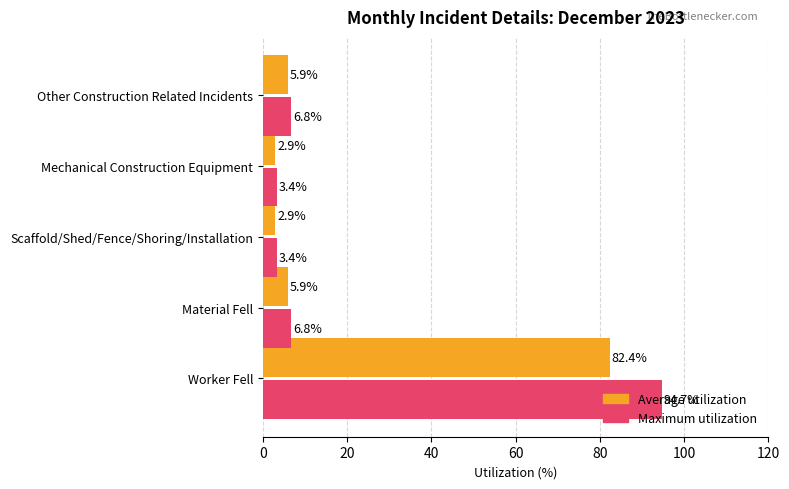

What is the greatest value displayed?

94.7